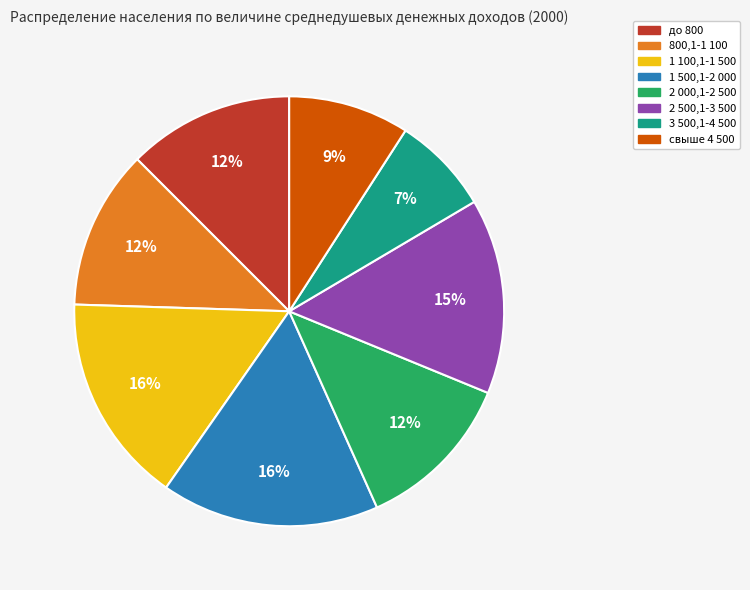

To the nearest percent, what is the average slice percentage?

12%